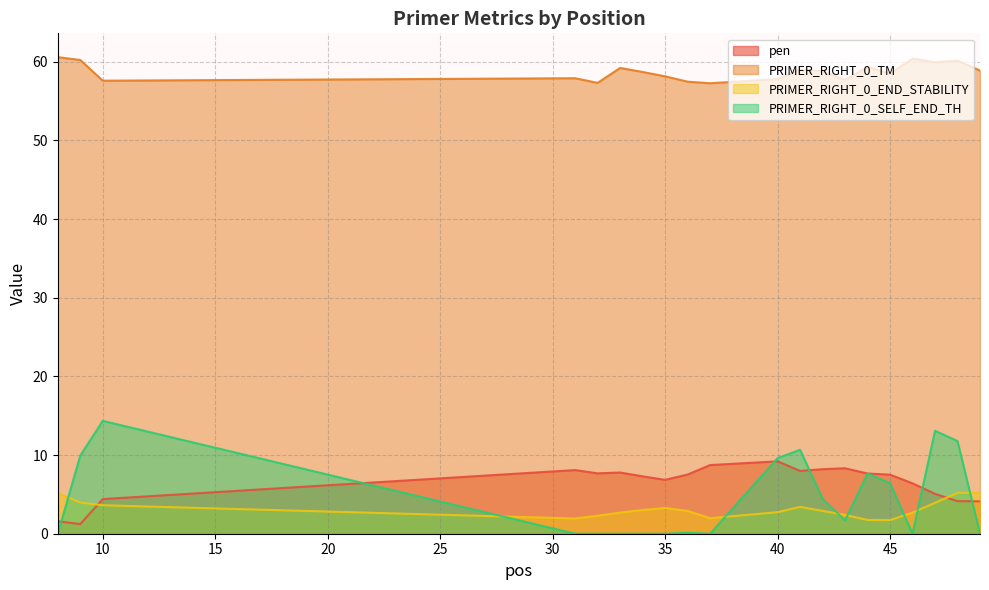

What are all the series names shown in the legend?

pen, PRIMER_RIGHT_0_TM, PRIMER_RIGHT_0_END_STABILITY, PRIMER_RIGHT_0_SELF_END_TH